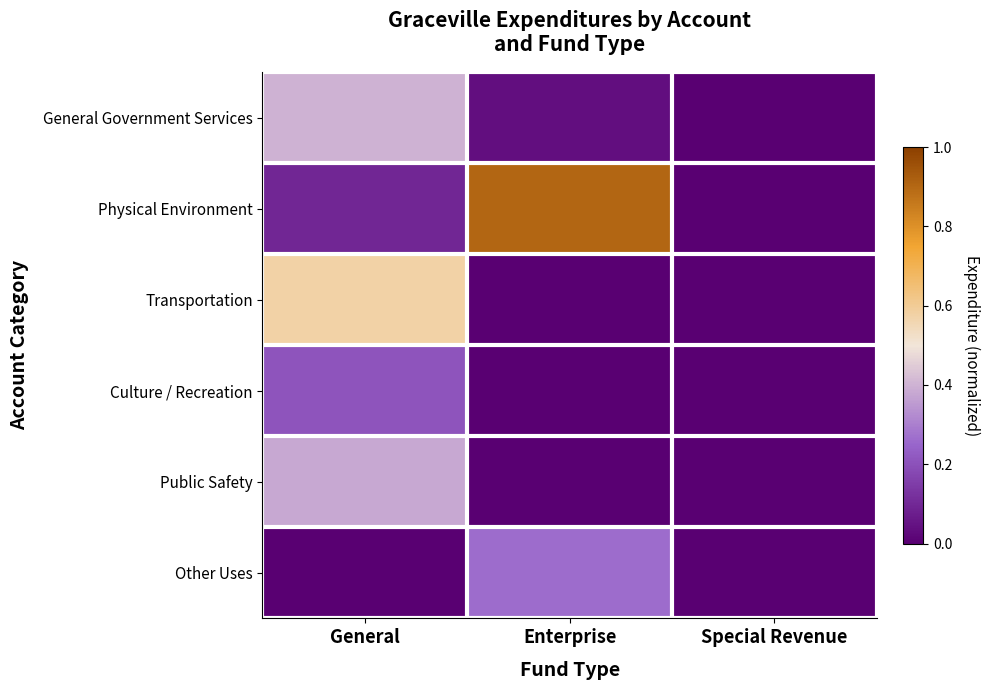

Which series has the widest spread of values?

Physical Environment